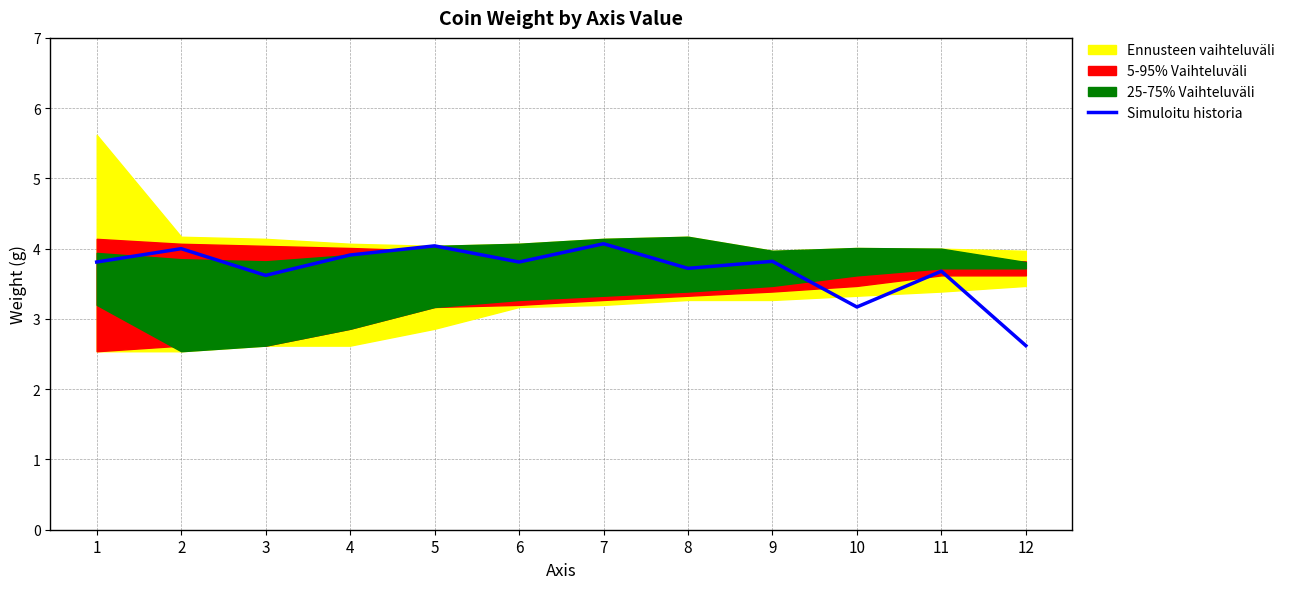

How many points are lower than both their immediate neighbors (excluding endpoints)?

4